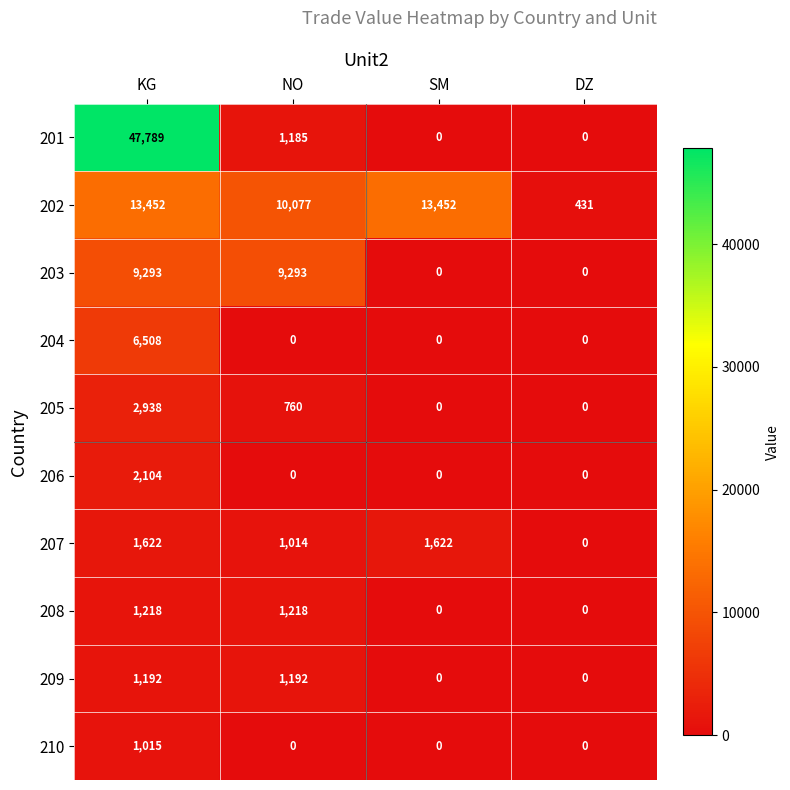

Is the value of 204 at DZ greater than the value of 205 at NO?

No